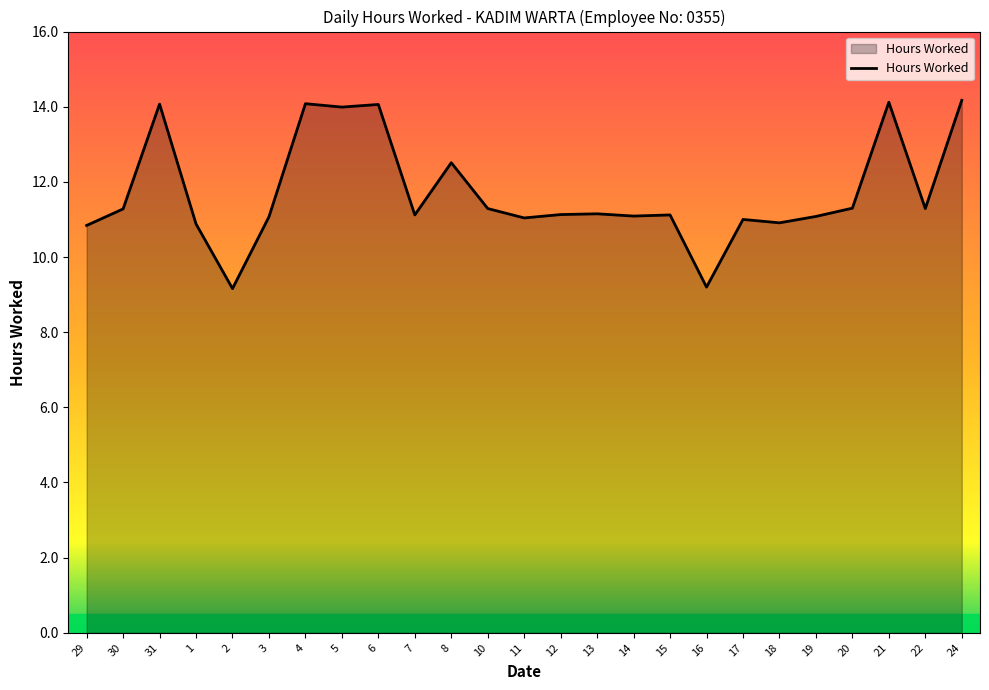

What position from the right is 20?

4